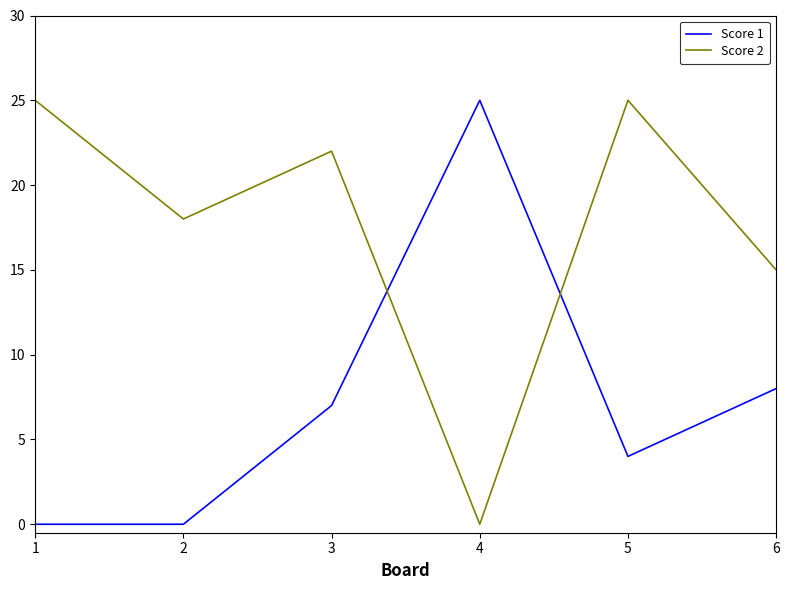

Which series has the largest total across all categories?

Score 2